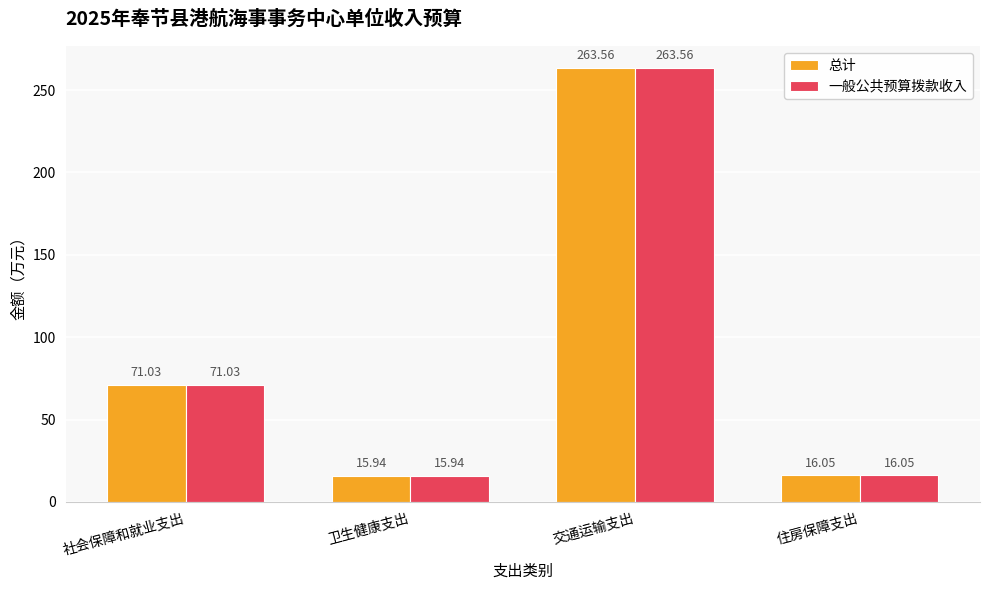

How many data points in 总计 are less than 71?

2